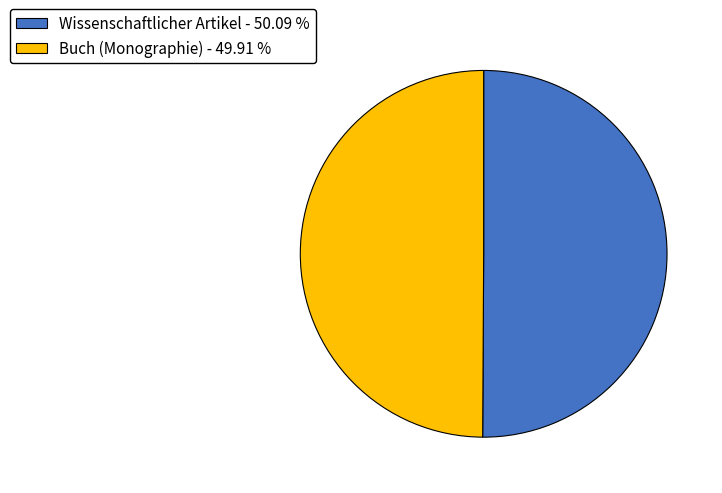

Combined, do Buch (Monographie) - 49.91 % and Wissenschaftlicher Artikel - 50.09 % account for over 50%?

Yes